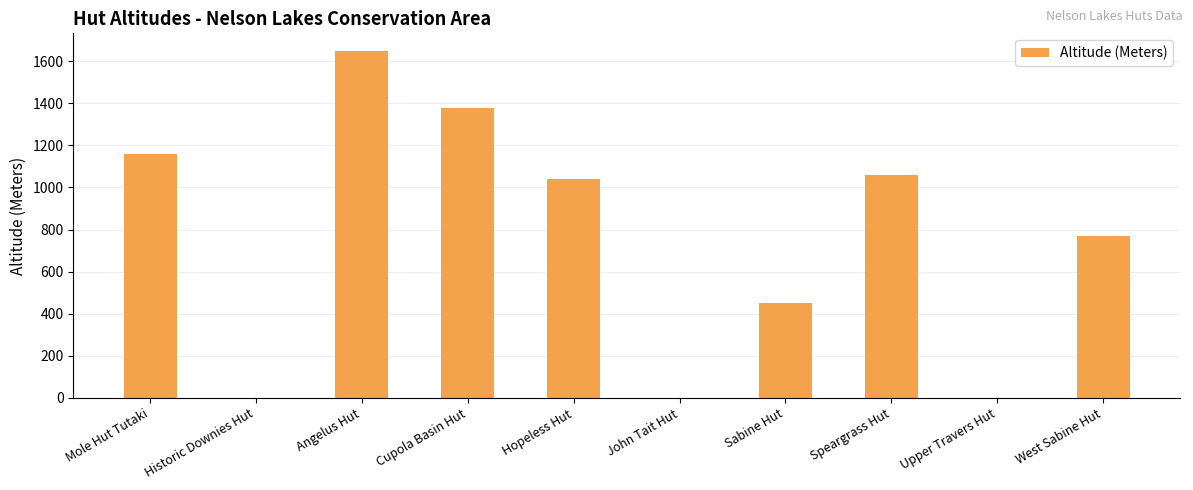

The value at Upper Travers Hut is 0. True or false?

True